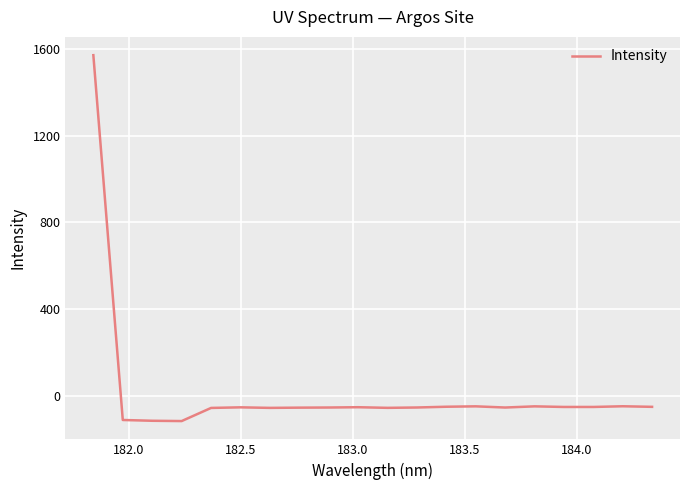

What is the difference between the maximum and minimum values?

1689.9